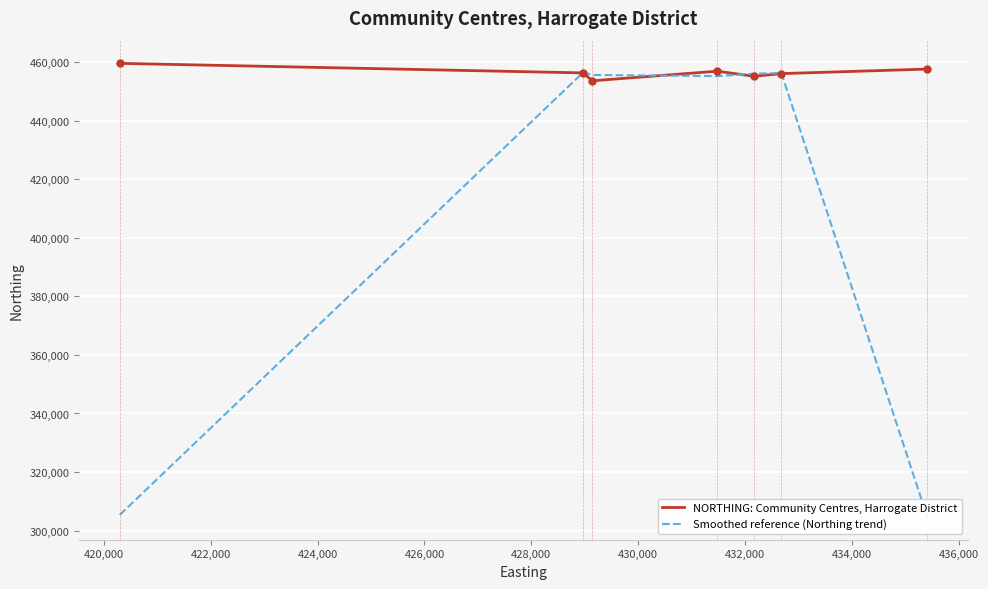

What is the difference between the second highest and second lowest values in the Smoothed reference (Northing trend) series?

151014.7